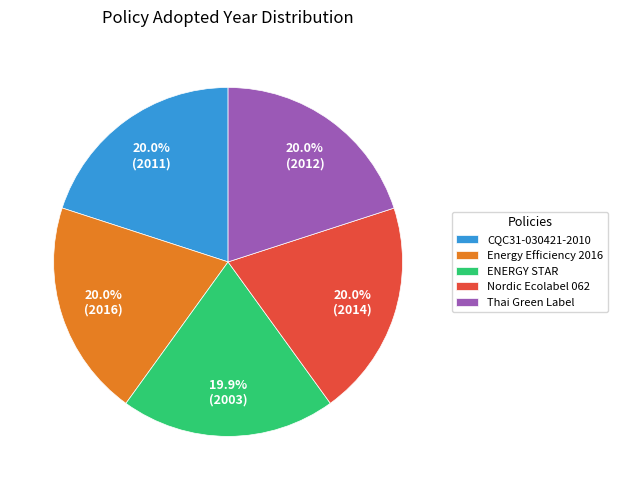

How many segments does this pie chart have?

5